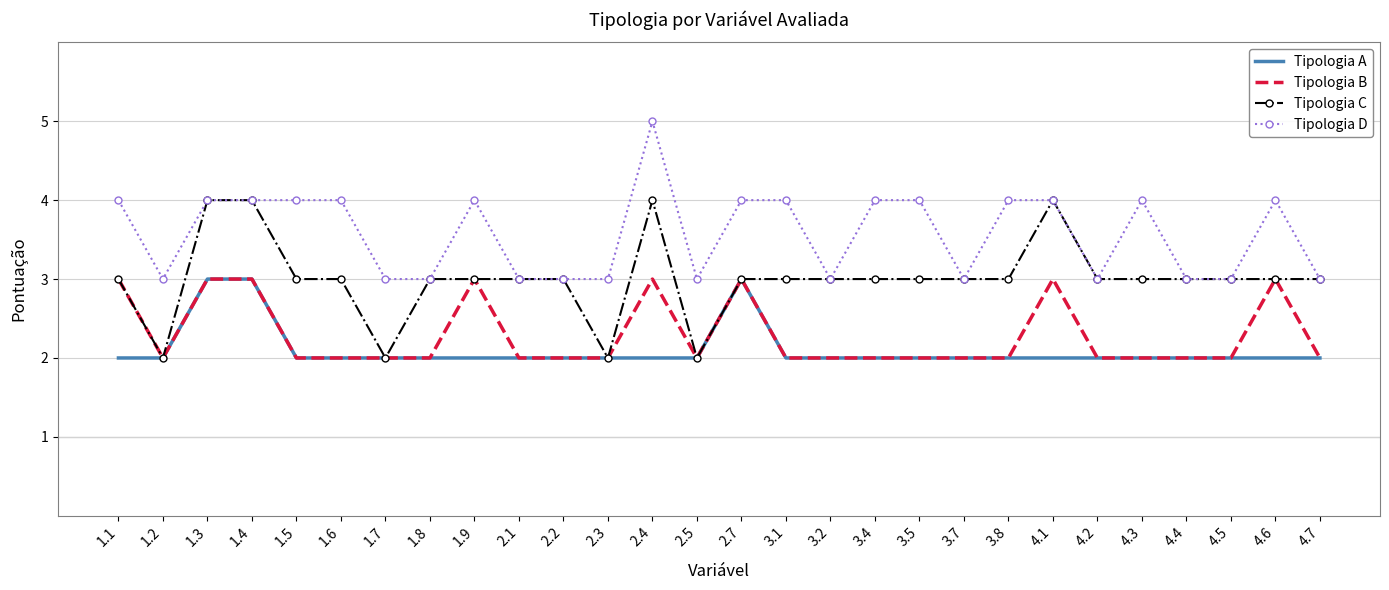

What is the difference between the Tipologia D values at 3.7 and 4.3?

1